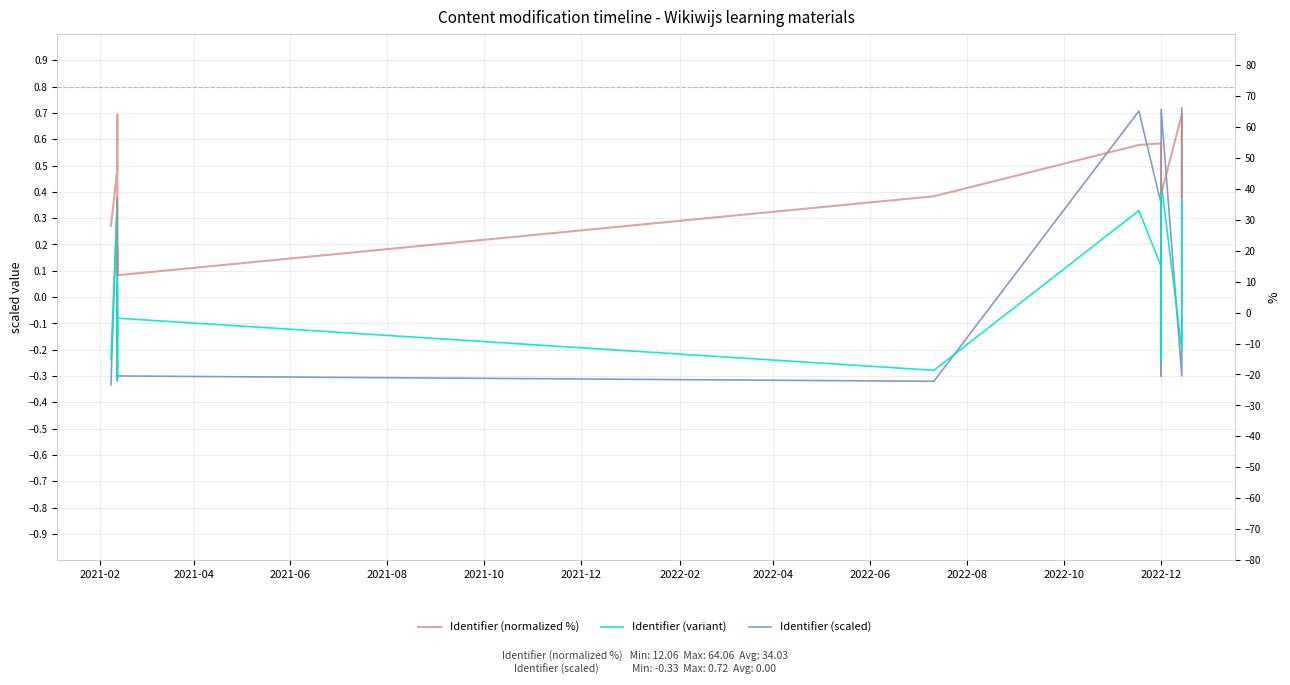

Reading left to right, transcribe all the data shown in this chart.

Identifier (scaled): -0.3	0.4	0.4	0.4	-0.3	-0.3	-0.3	-0.3	-0.3	-0.3	0.0	-0.3	-0.3	-0.3	0.7	0.4	-0.3	0.7	-0.3	0.7
Identifier (variant): -0.2	0.4	0.3	0.3	-0.3	-0.3	-0.3	-0.1	-0.1	-0.1	-0.1	-0.0	-0.1	-0.3	0.3	0.1	-0.2	0.4	-0.2	0.4
Identifier (normalized %): 28.1	46.1	63.9	46.7	29.5	12.6	12.6	12.6	12.1	21.0	21.0	21.4	12.1	37.6	54.2	54.7	54.8	38.2	64.1	37.5